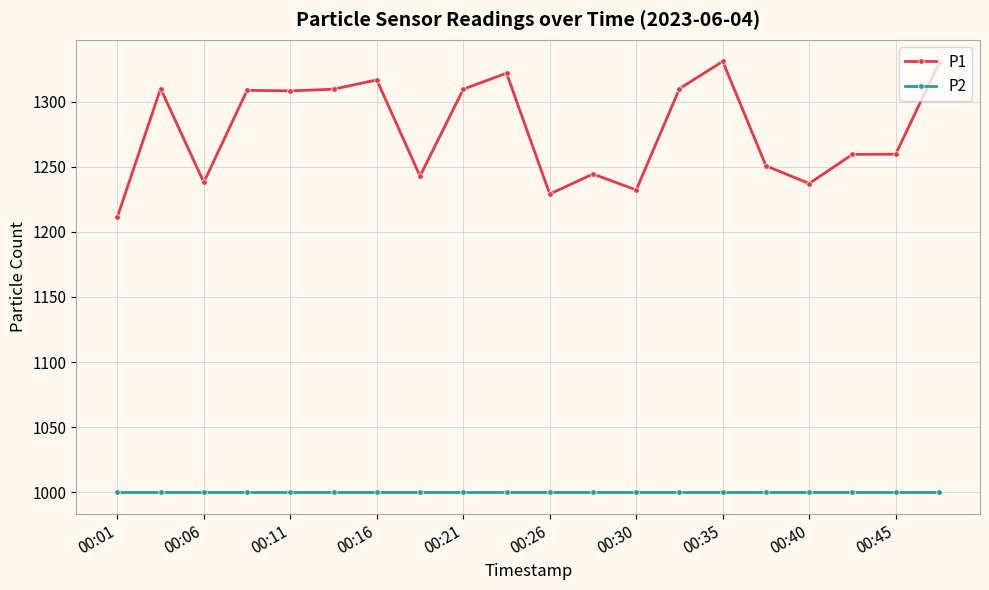

List the series in order of their peak value, highest first.

P1, P2